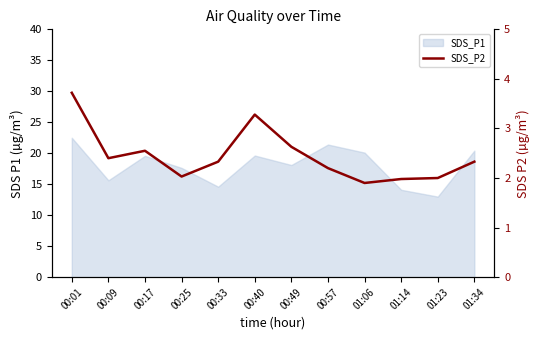

At which category does the data reach its first local valley?

00:09